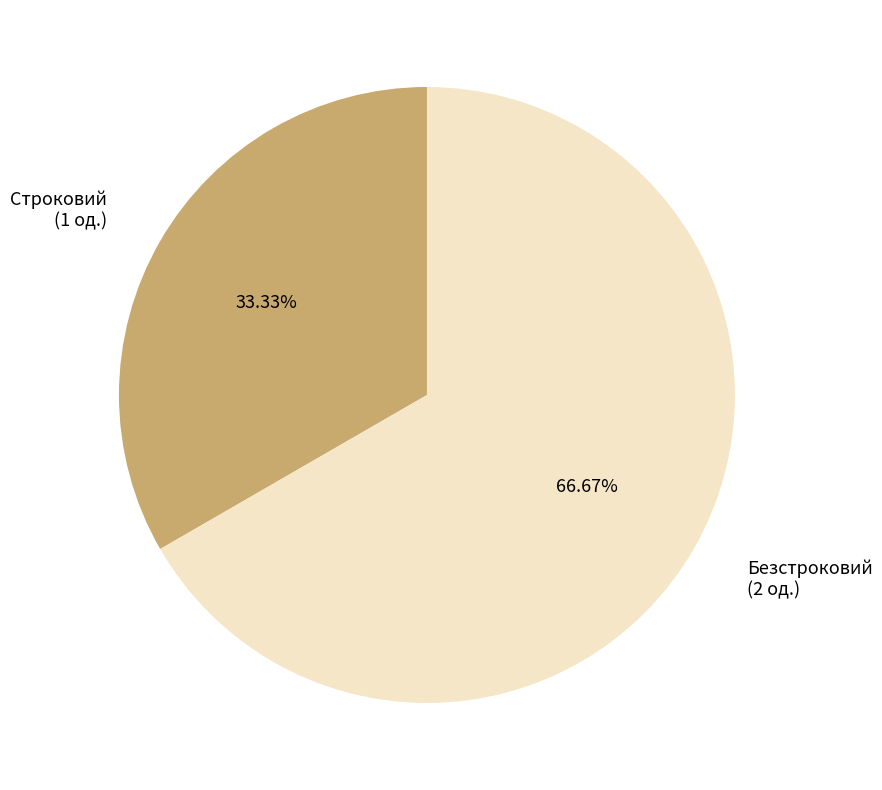

Is there any slice that represents more than half of the pie?

Yes